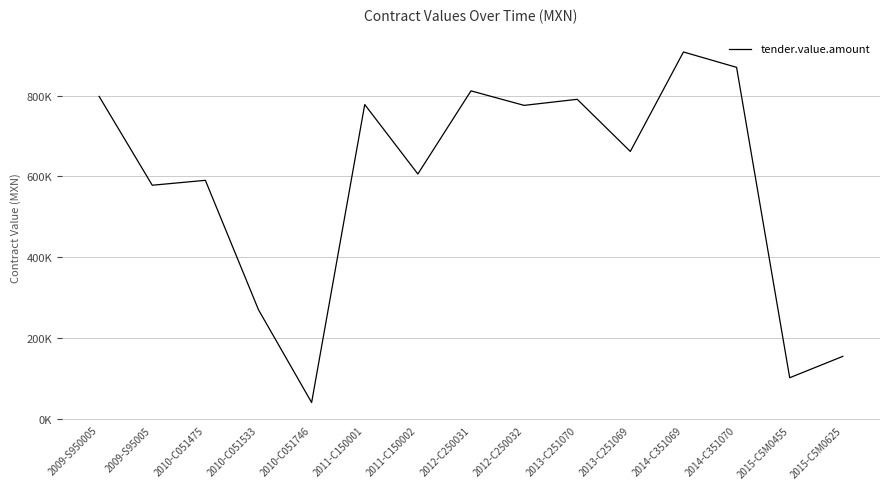

Which has a higher value, 2009-S95005 or 2011-C150002?

2011-C150002